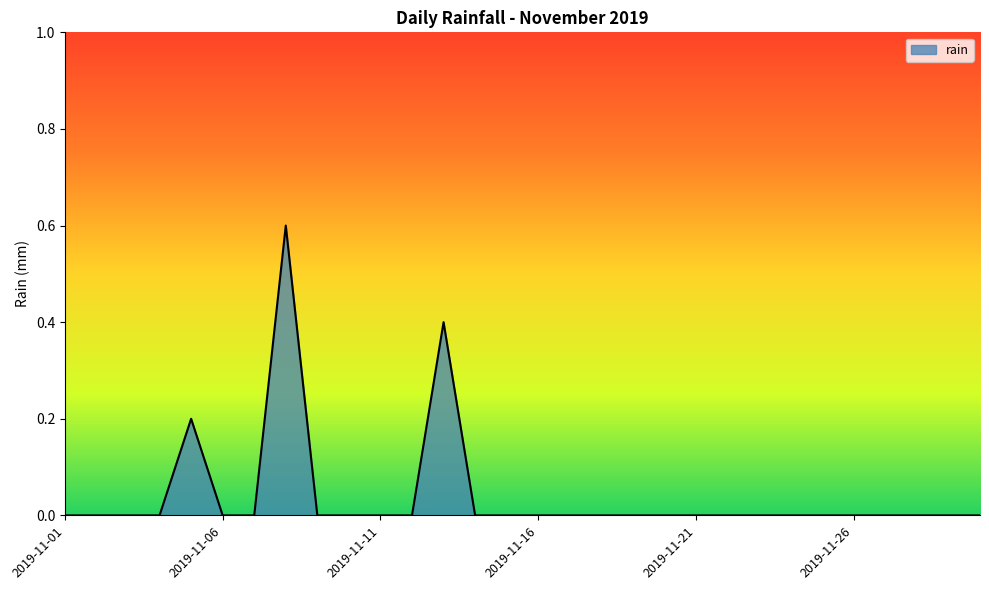

What is the maximum value shown in the chart?

0.6